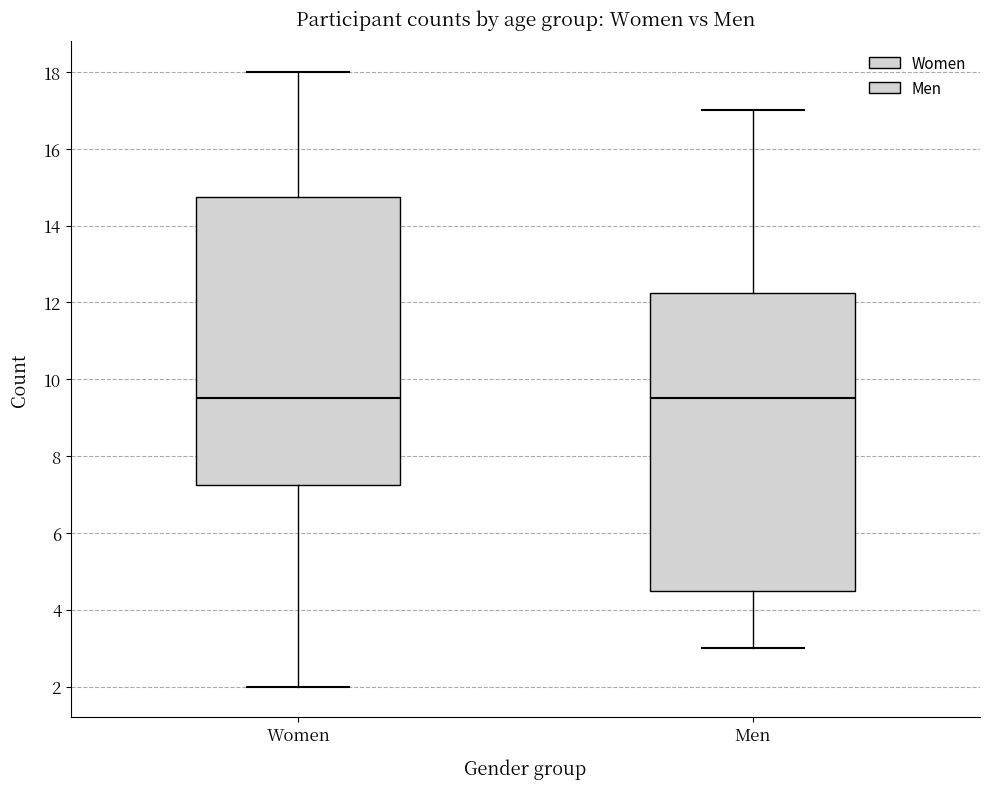

Reading left to right, transcribe this box plot: for each box, give where its median line is, the range the box spans, and where its two whiskers end, as read against the y-axis. The values are not printed on the chart, so give them approximately, as read against the axis.

Women: median 9.6, box 7.2 to 14.8, whiskers 2.0 to 18.0
Men: median 9.6, box 4.6 to 12.2, whiskers 3.0 to 17.0